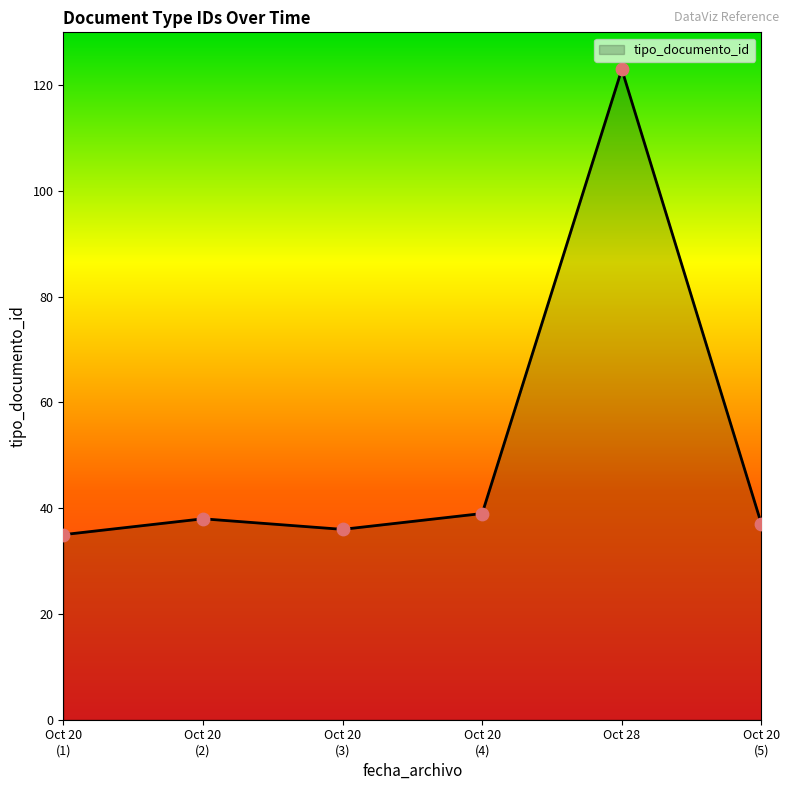

What is the minimum value shown in the chart?

35